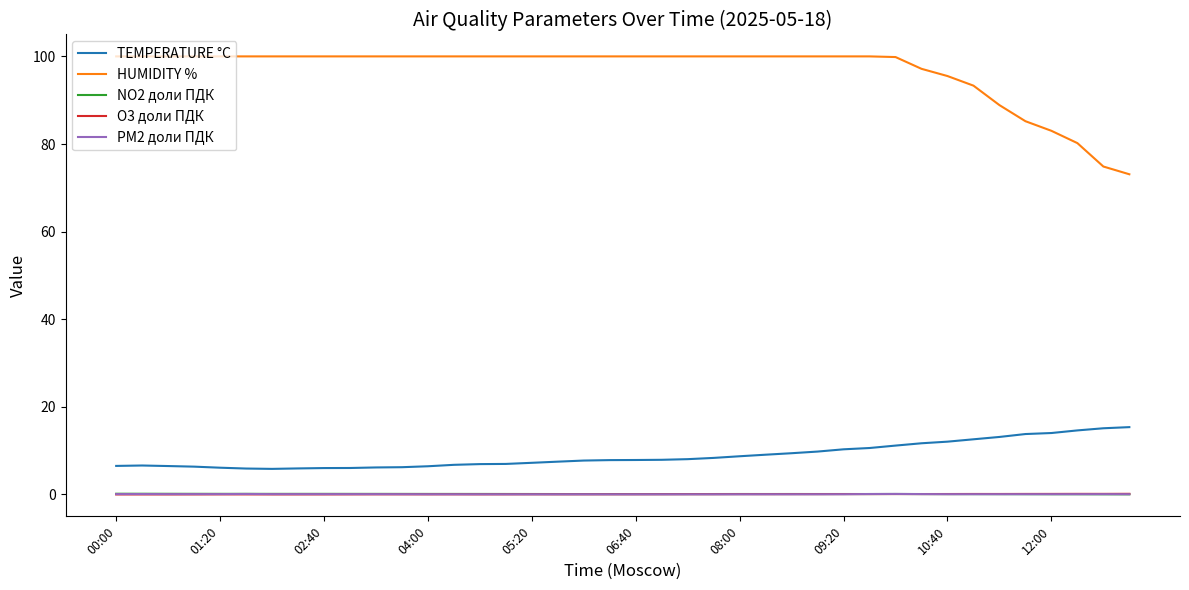

Does the chart have visible grid lines?

No